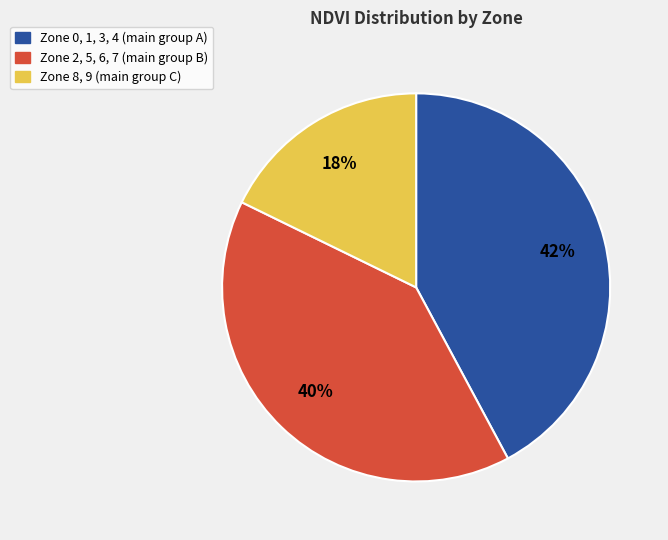

How many segments does this pie chart have?

3